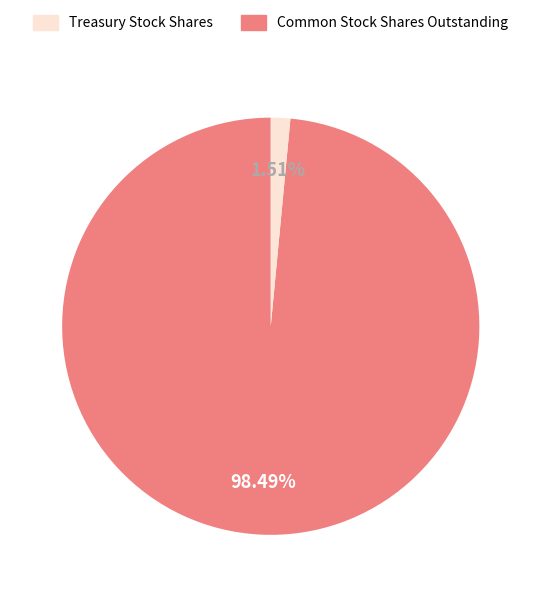

Is there a majority slice in this chart?

Yes